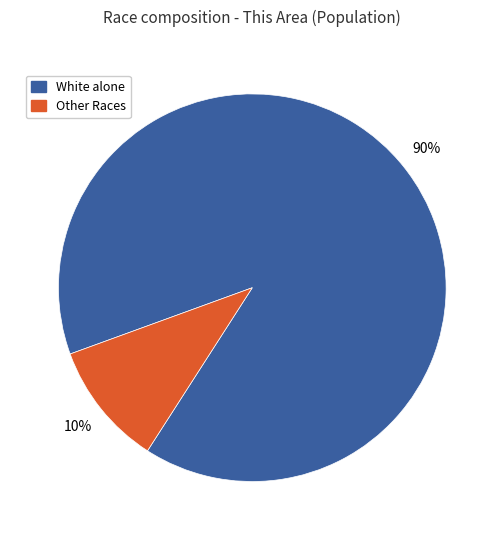

To the nearest percent, what is the average slice percentage?

50%